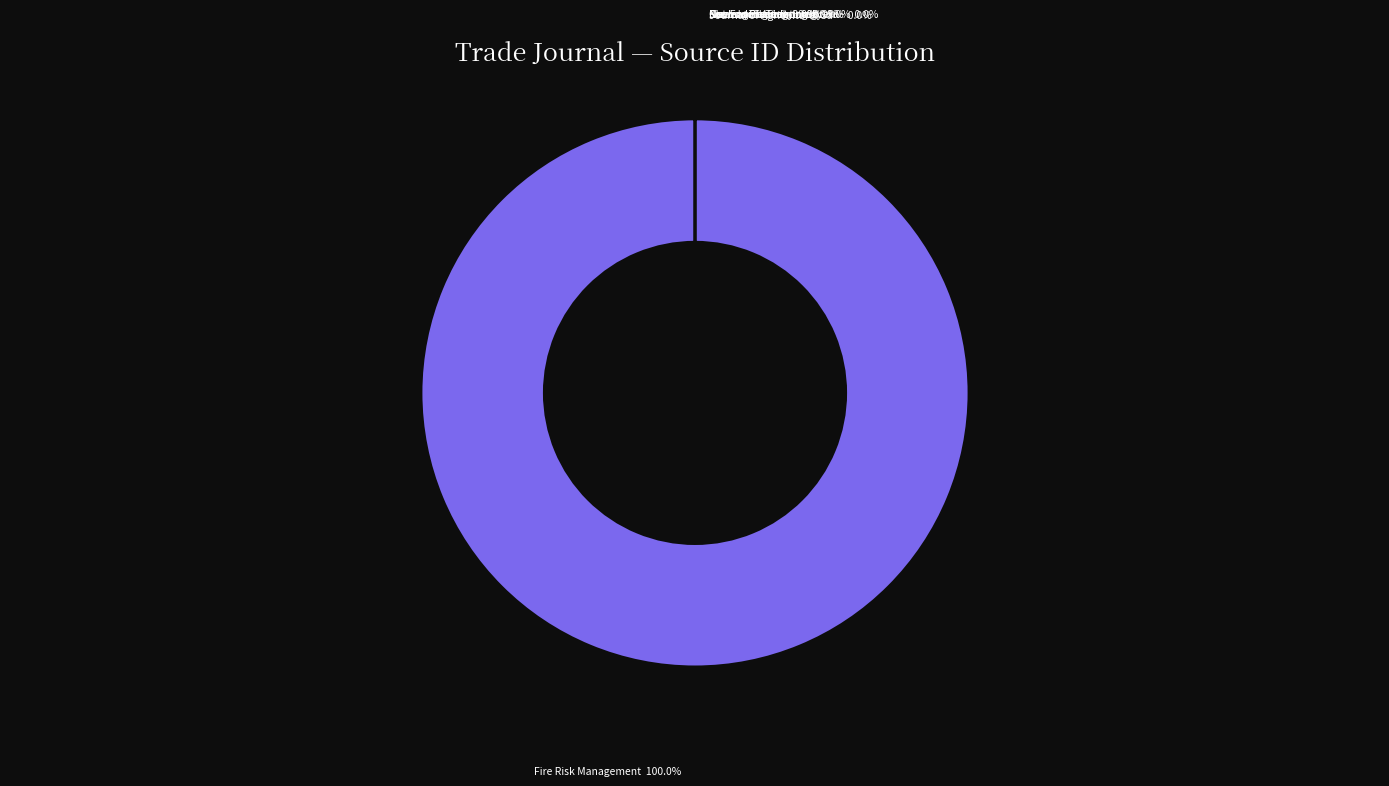

Does any single category account for the majority?

Yes